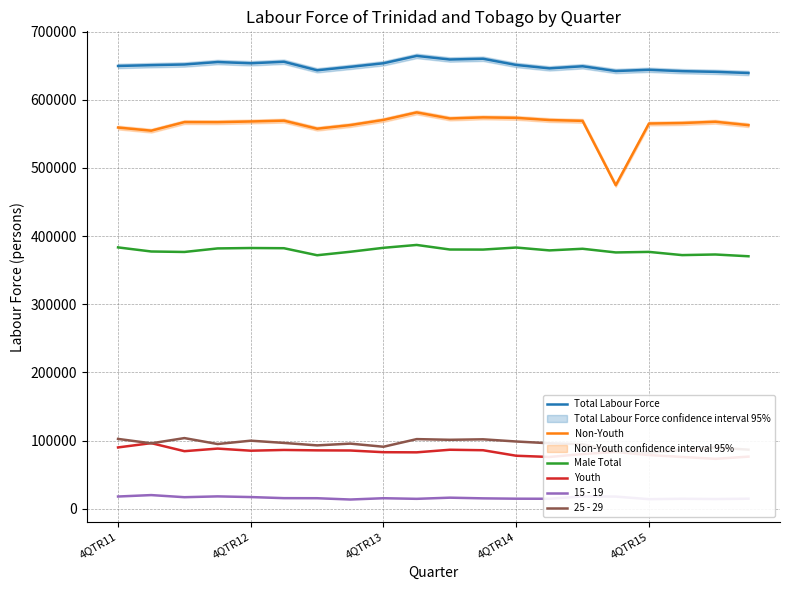

True or false: Total Labour Force and Male Total intersect in this chart.

False